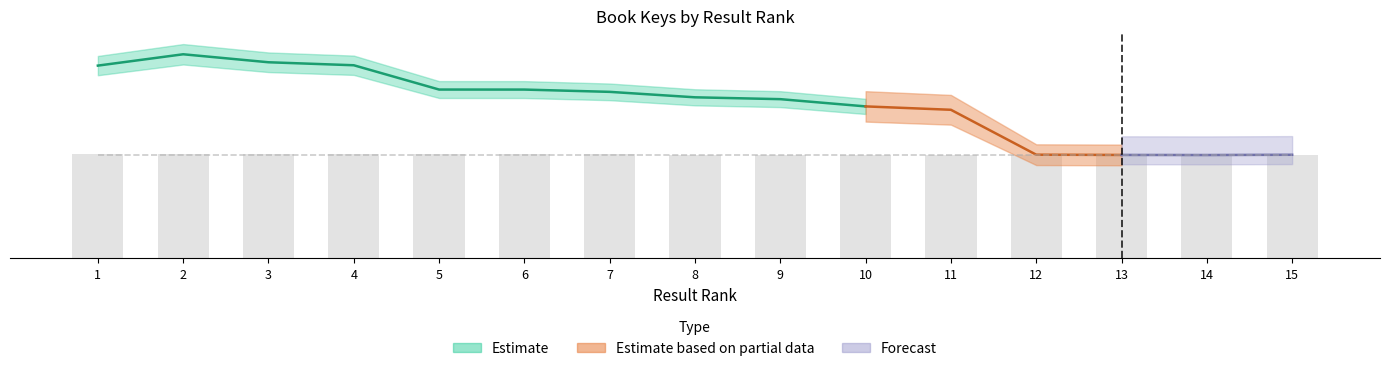

Between 12 and 9, which is larger?

9